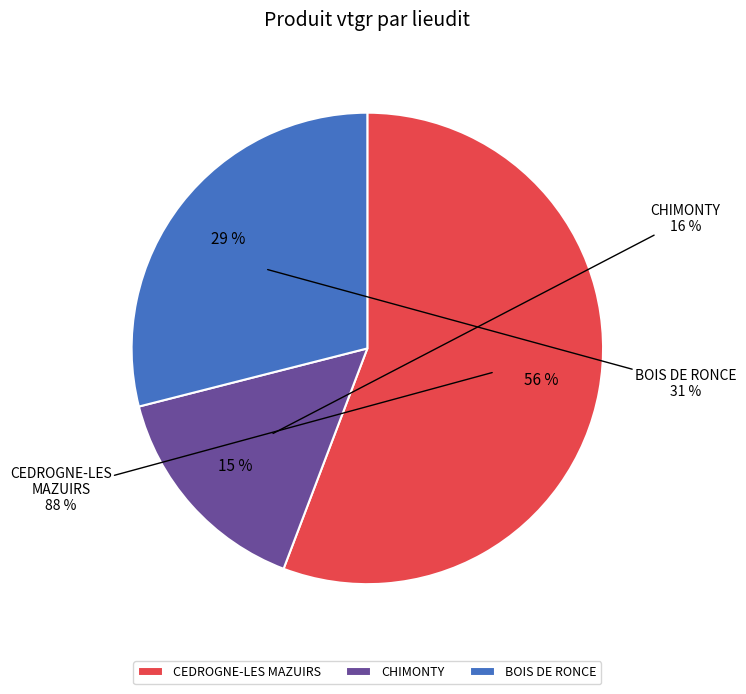

Which slice is the largest?

CEDROGNE-LES MAZUIRS